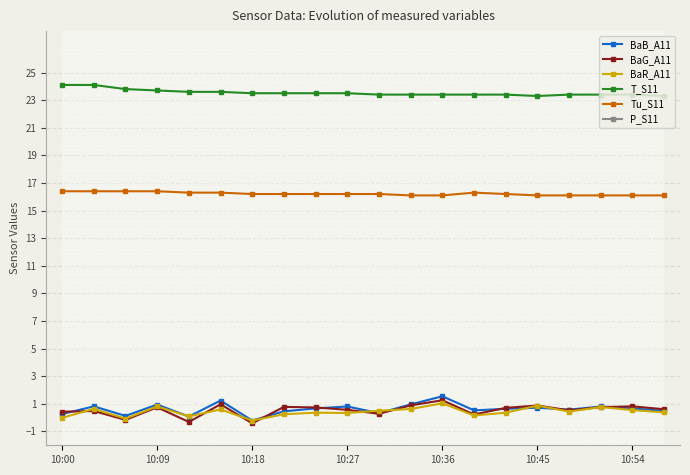

What is the highest value of the BaG_A11 series?

1.3